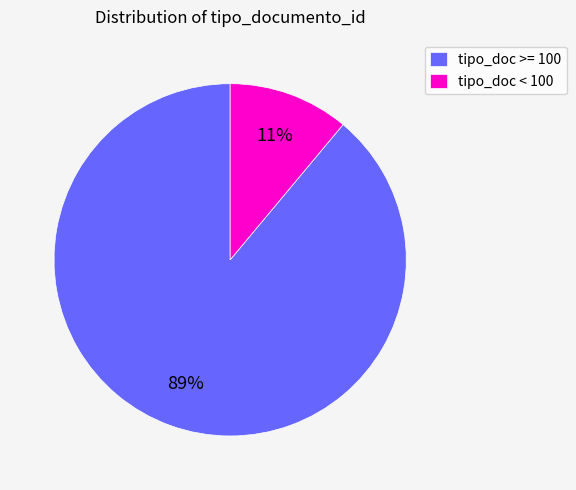

Which slice is the smallest?

tipo_doc < 100